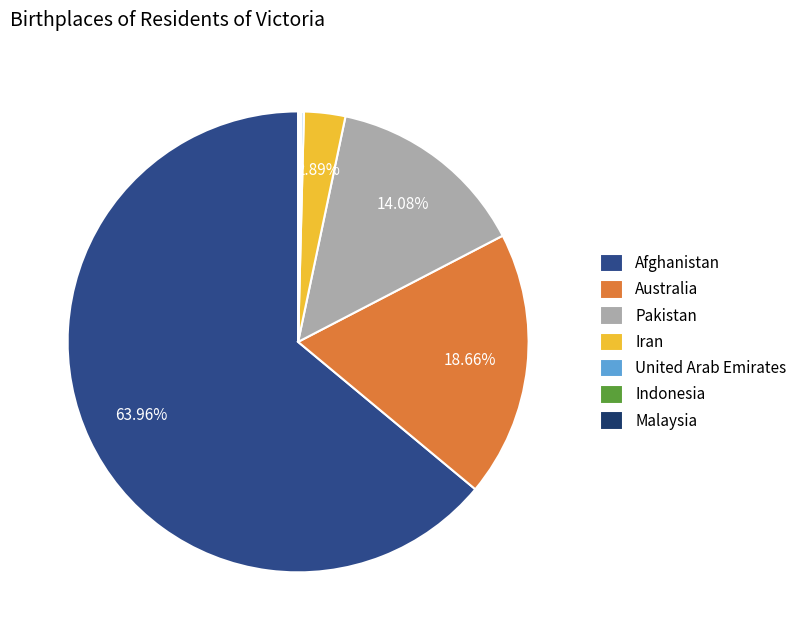

What is the majority slice?

Afghanistan